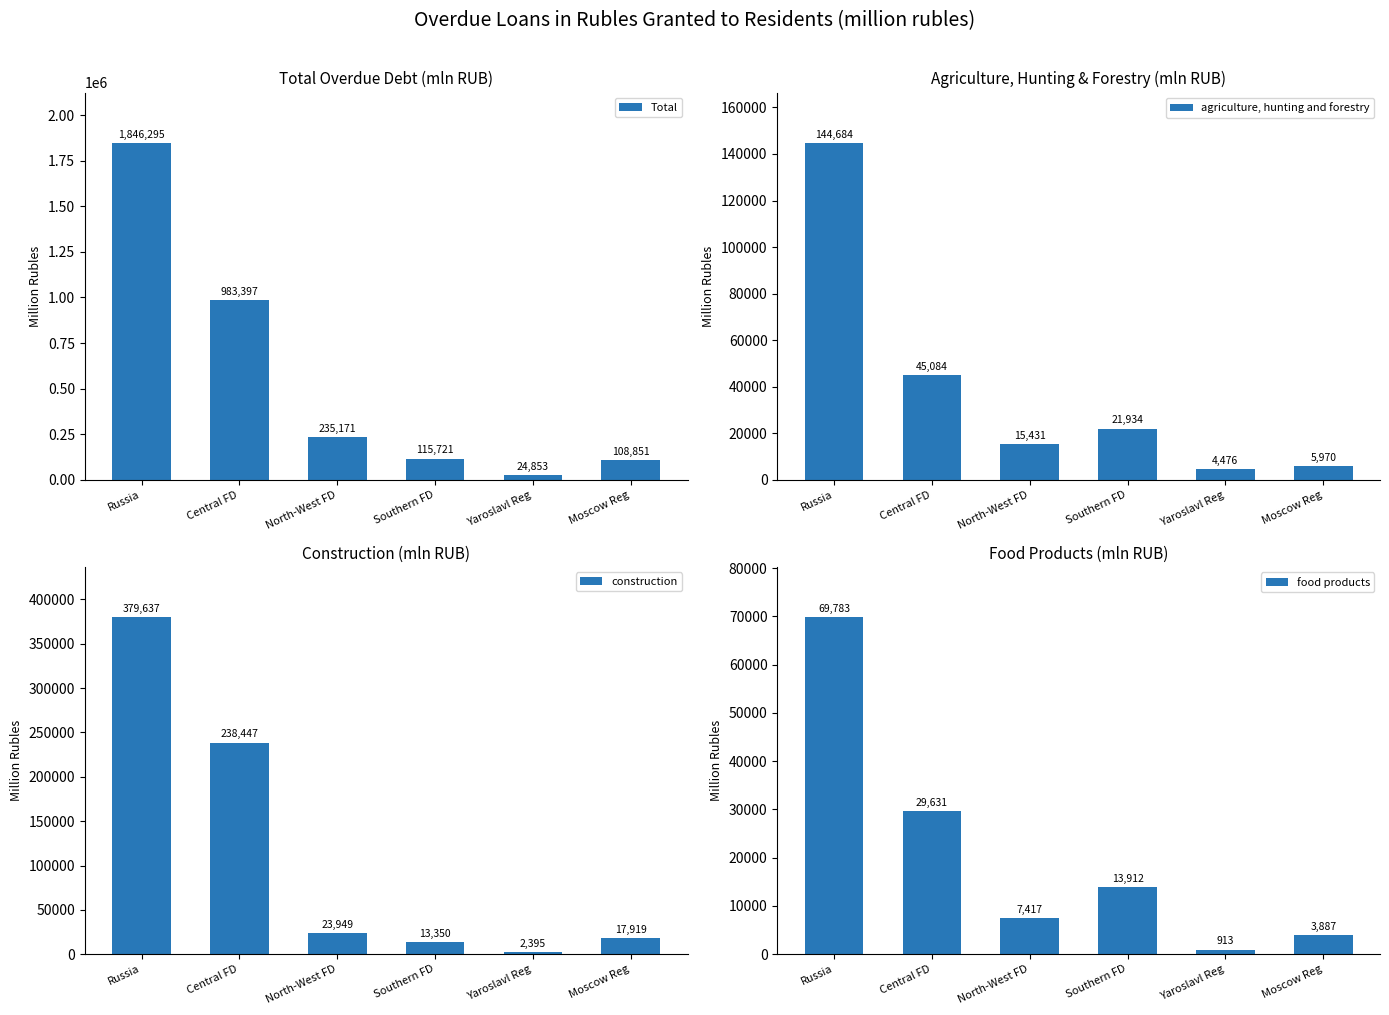

Is it true that food products equals 13912 at Southern FD?

True